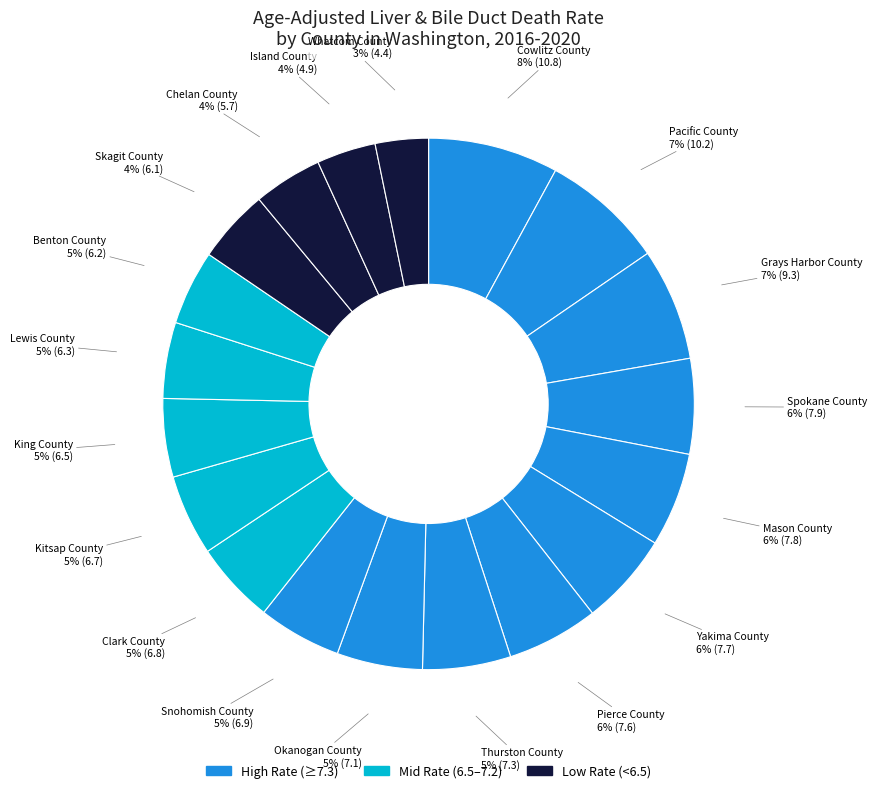

How many slices are in this pie chart?

19